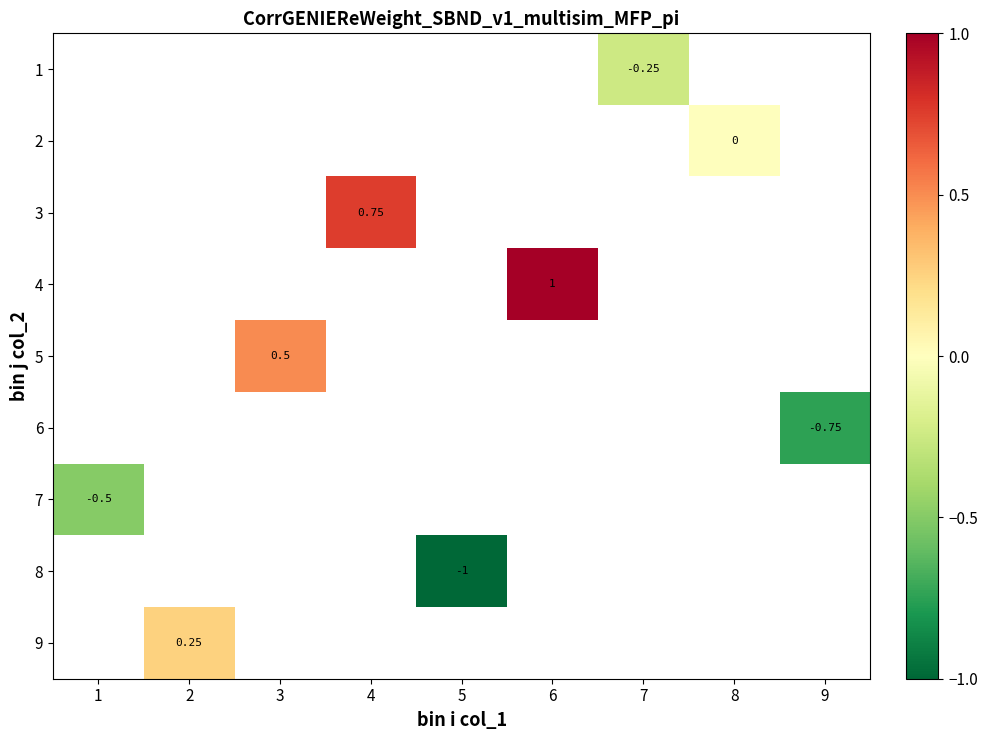

What is the maximum value for 7?

-0.5